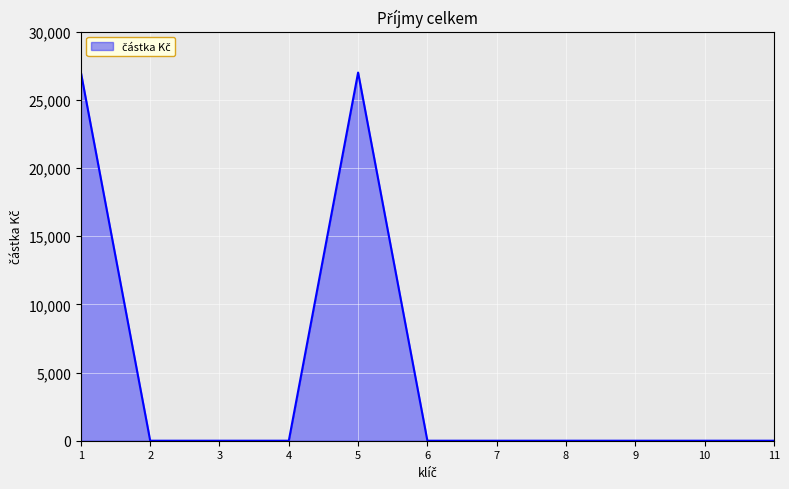

Is it true that the value at 1 is 38077?

False